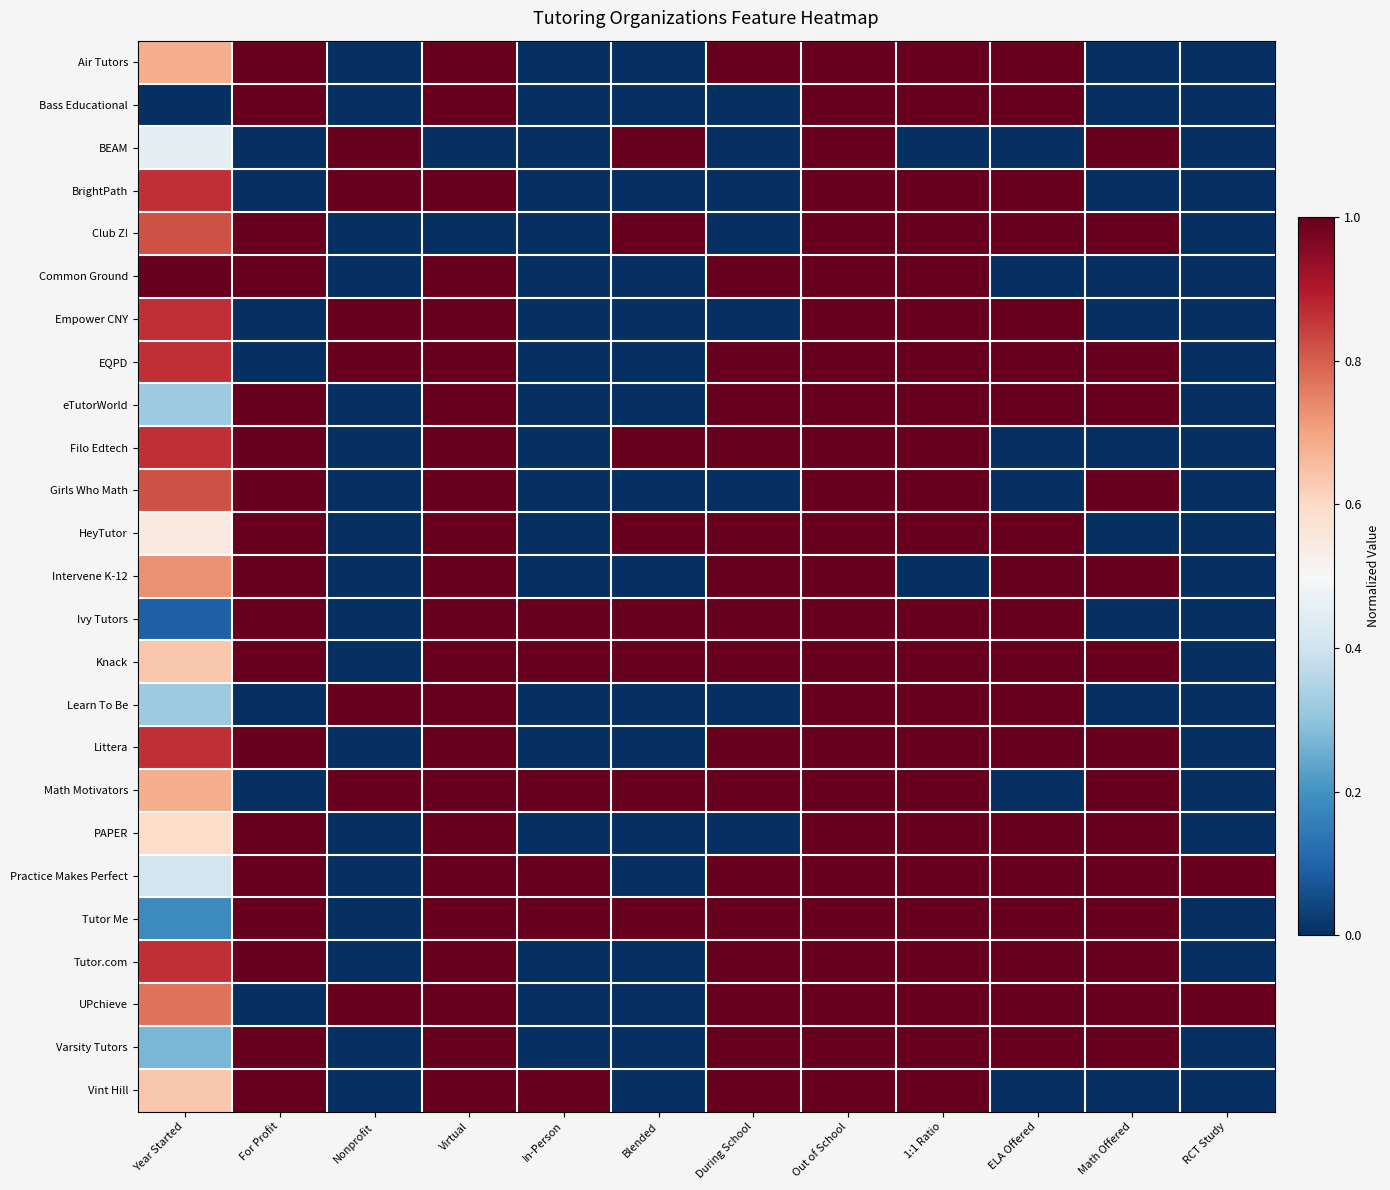

Count the number of categories in the chart.

12